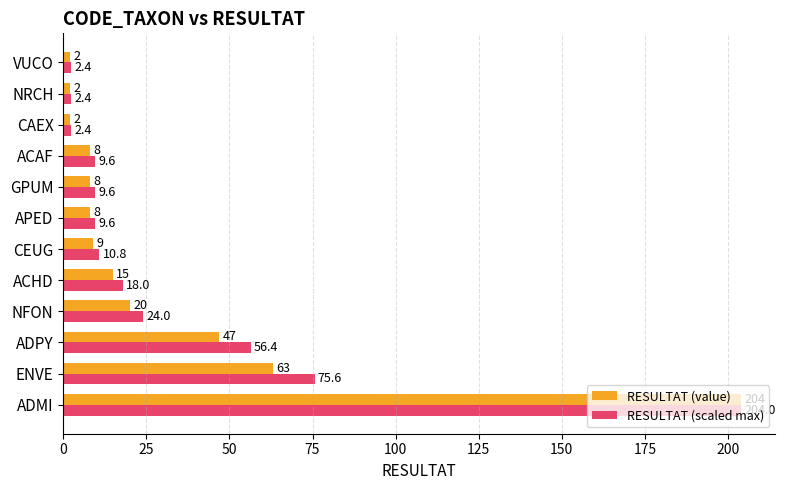

What is the highest value of the RESULTAT (scaled max) series?

204.0